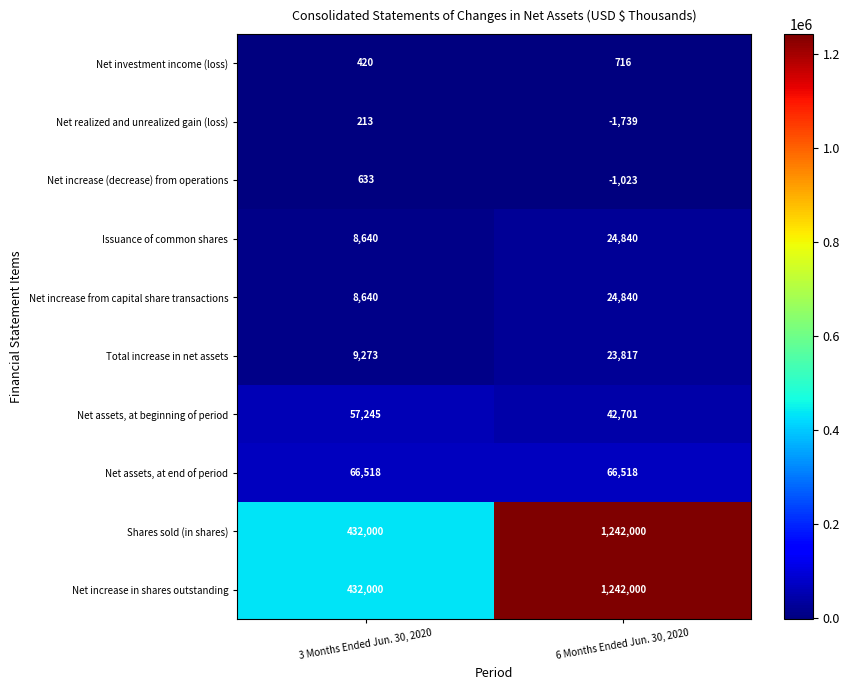

List the labels in order of Net realized and unrealized gain (loss) value, largest first.

3 Months Ended Jun. 30, 2020, 6 Months Ended Jun. 30, 2020